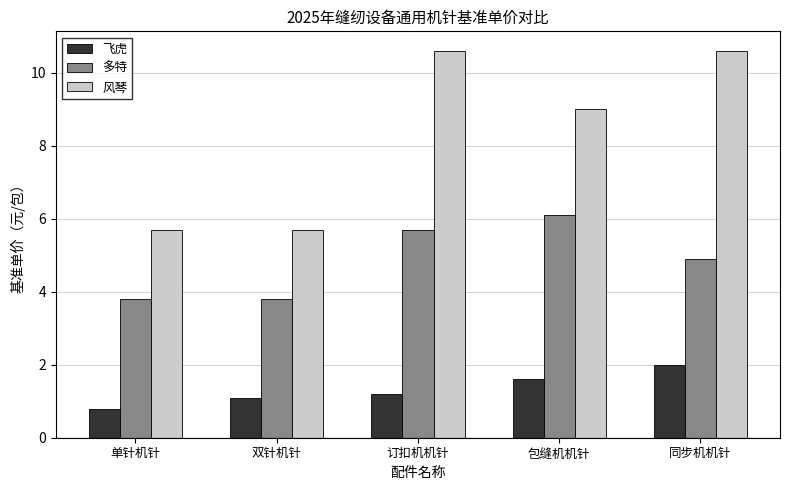

Is the value of 飞虎 at 订扣机机针 greater than the value of 多特 at 订扣机机针?

No